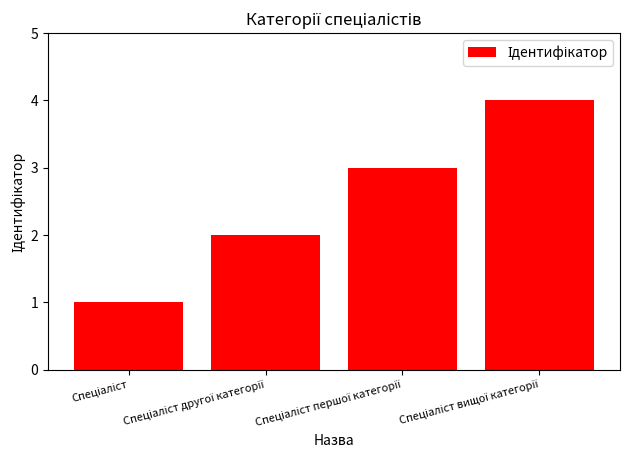

What is the difference between the maximum and minimum values?

3